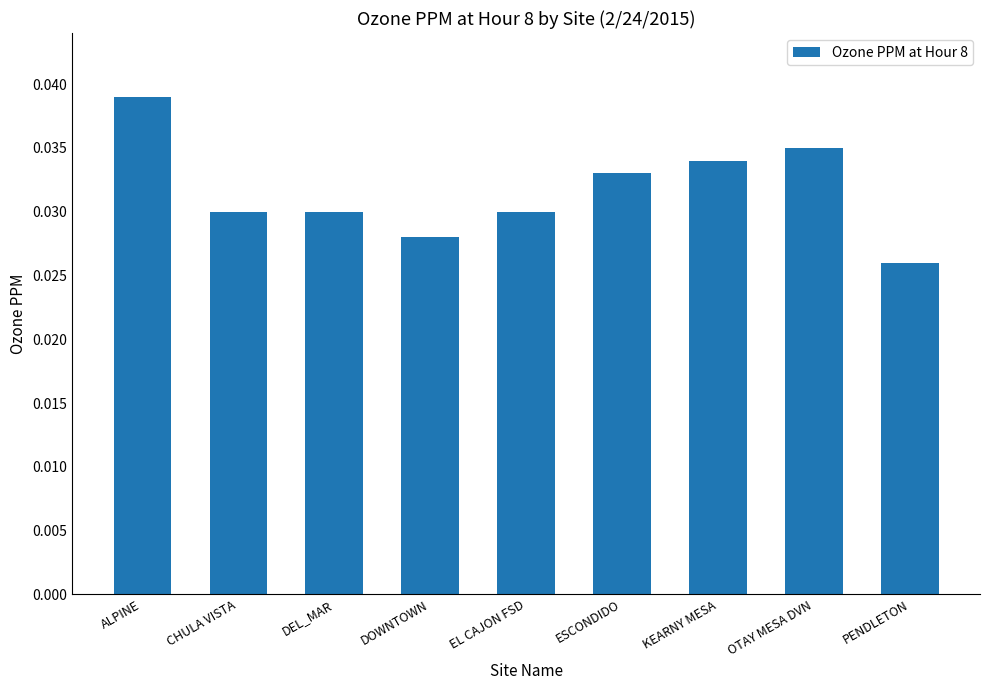

What is the sum of all values?

0.3